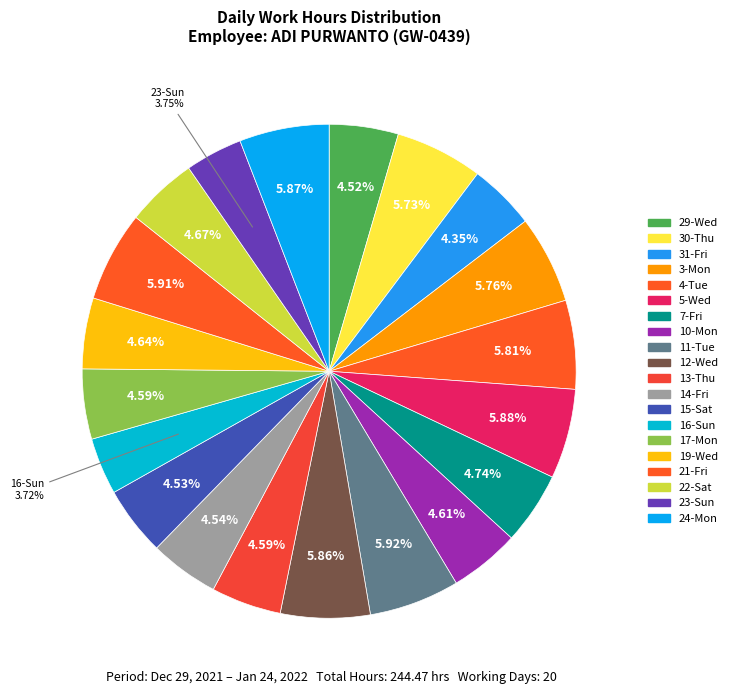

Count the number of slices in the pie.

20